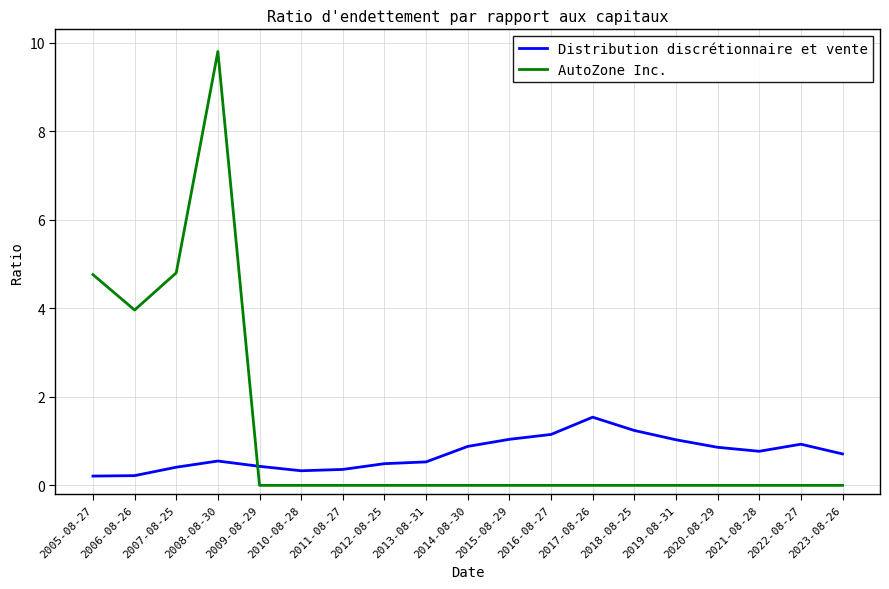

Which series has the largest total across all categories?

AutoZone Inc.